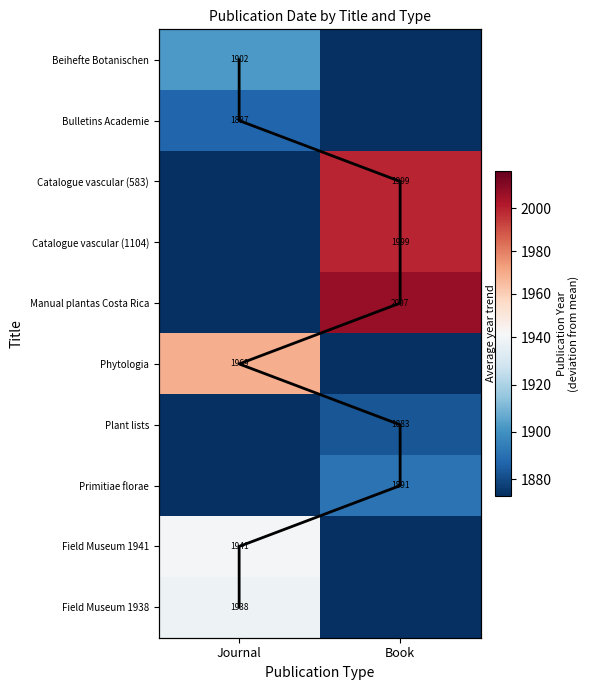

True or false: Manual plantas Costa Rica has a value of 2007 at Book.

True